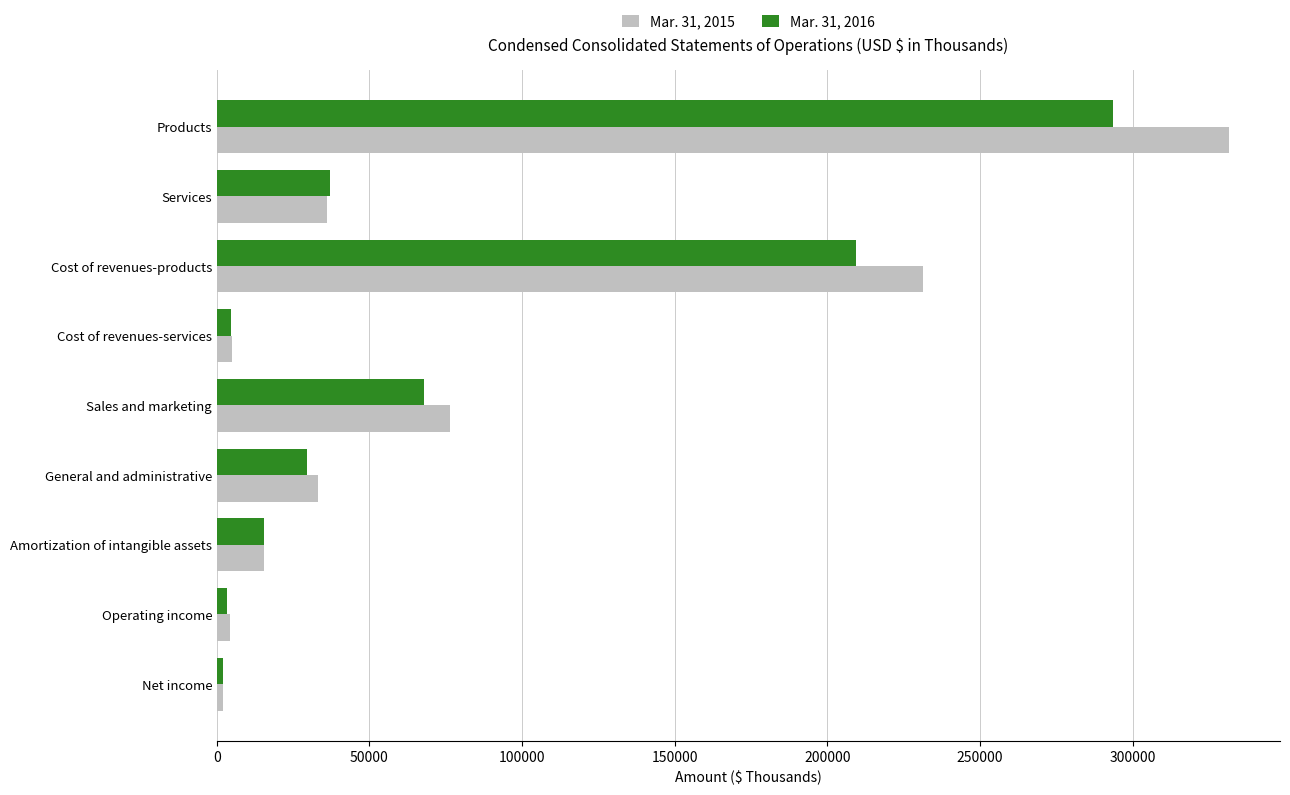

At which category does the chart reach its peak across all series?

Products